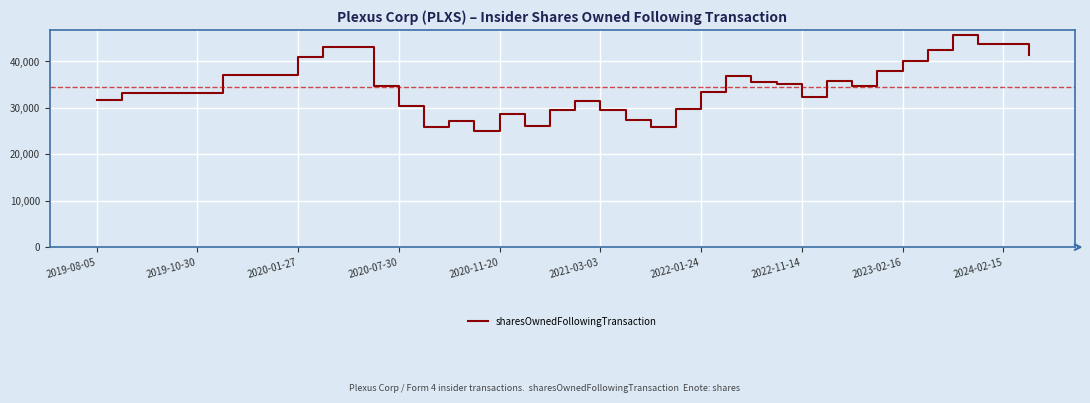

What is the minimum value shown in the chart?

25107